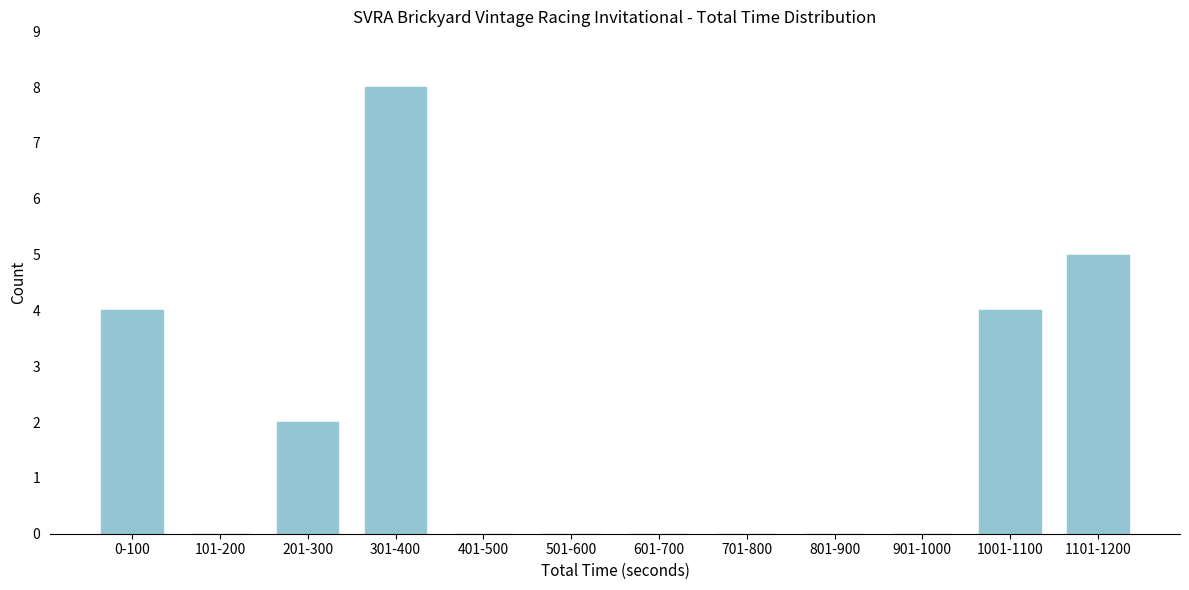

Reading left to right, what are all the values shown in this chart?

0-100=4	101-200=0	201-300=2	301-400=8	401-500=0	501-600=0	601-700=0	701-800=0	801-900=0	901-1000=0	1001-1100=4	1101-1200=5